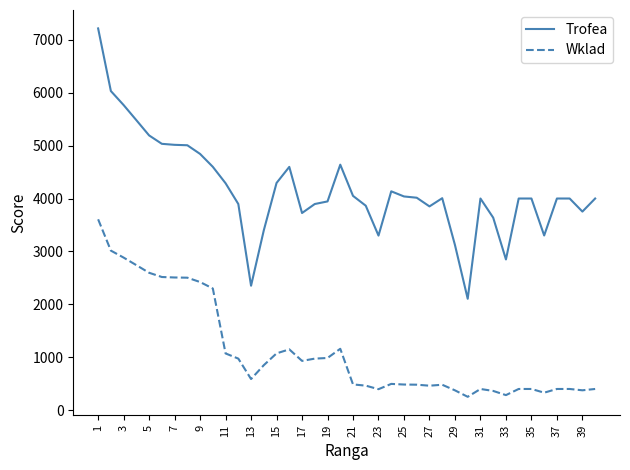

True or false: Trofea and Wklad cross at least once.

False